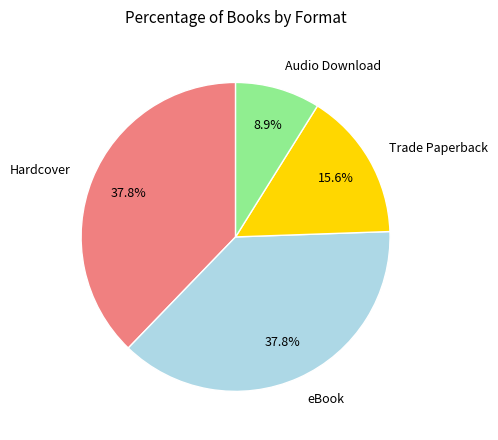

Is there a majority slice in this chart?

No